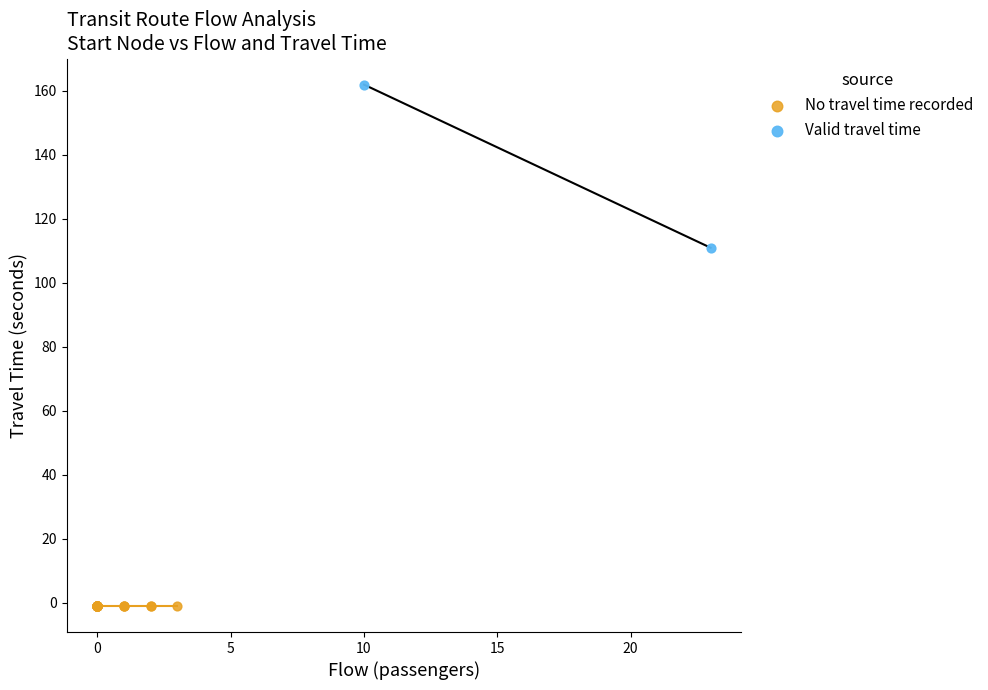

What are all the series names shown in the legend?

No travel time recorded, Valid travel time